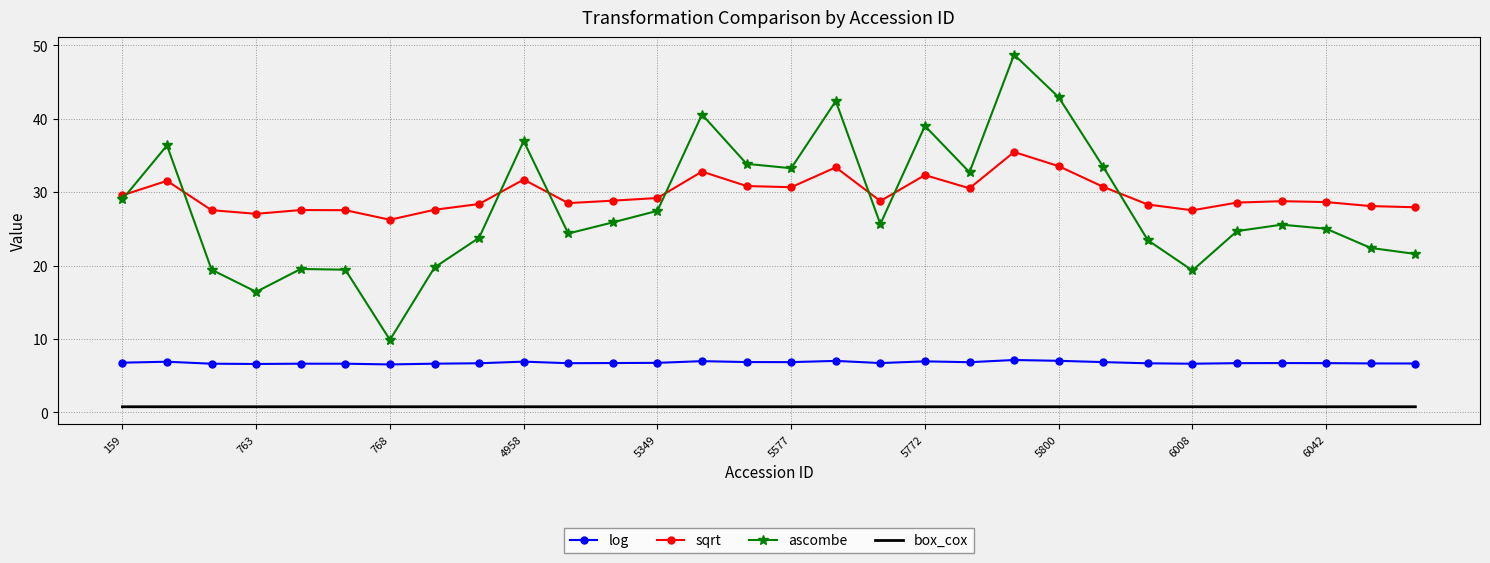

What is the maximum value for log?

7.1